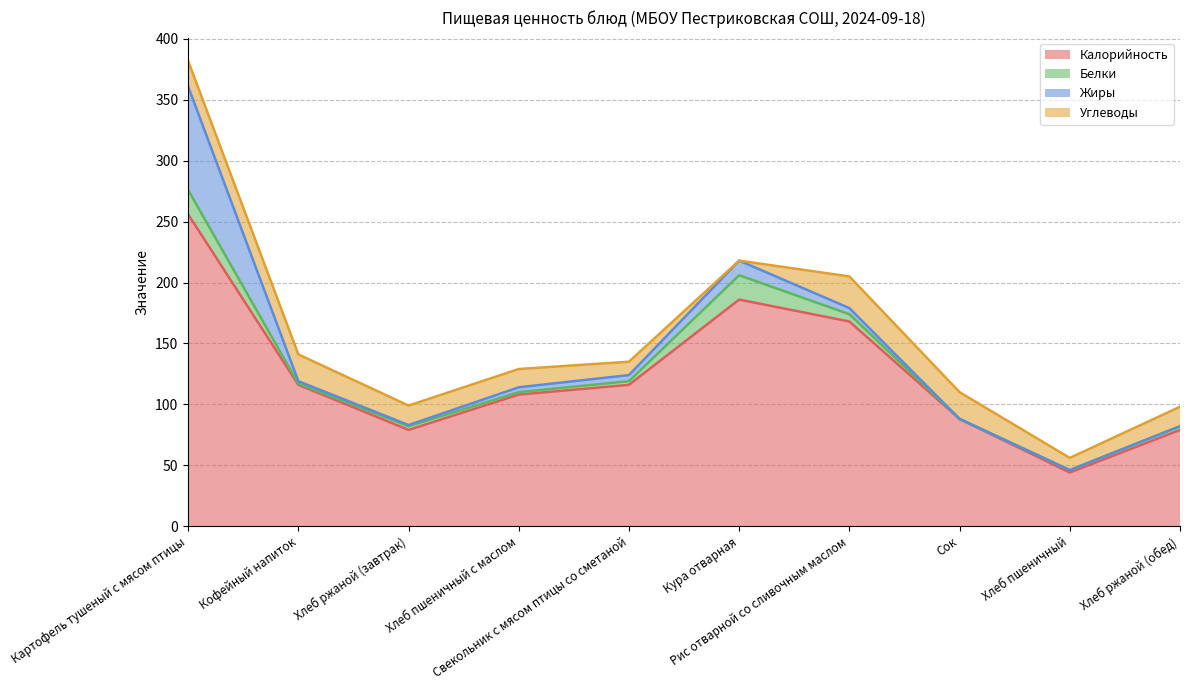

At which category does Углеводы reach its first local peak?

Кофейный напиток